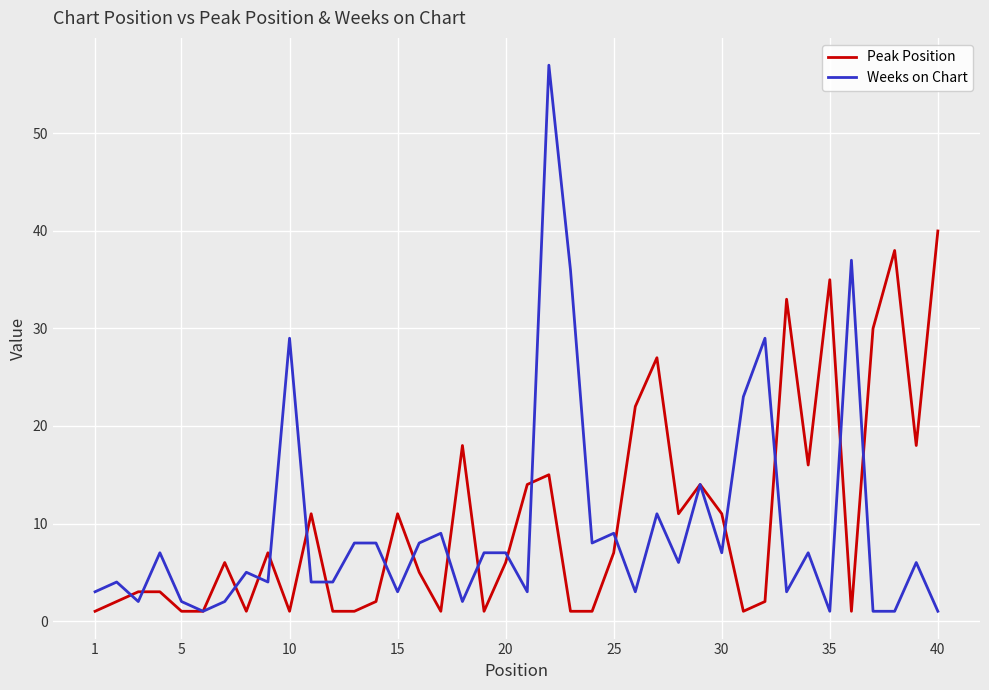

List the series in order of their peak value, highest first.

Weeks on Chart, Peak Position